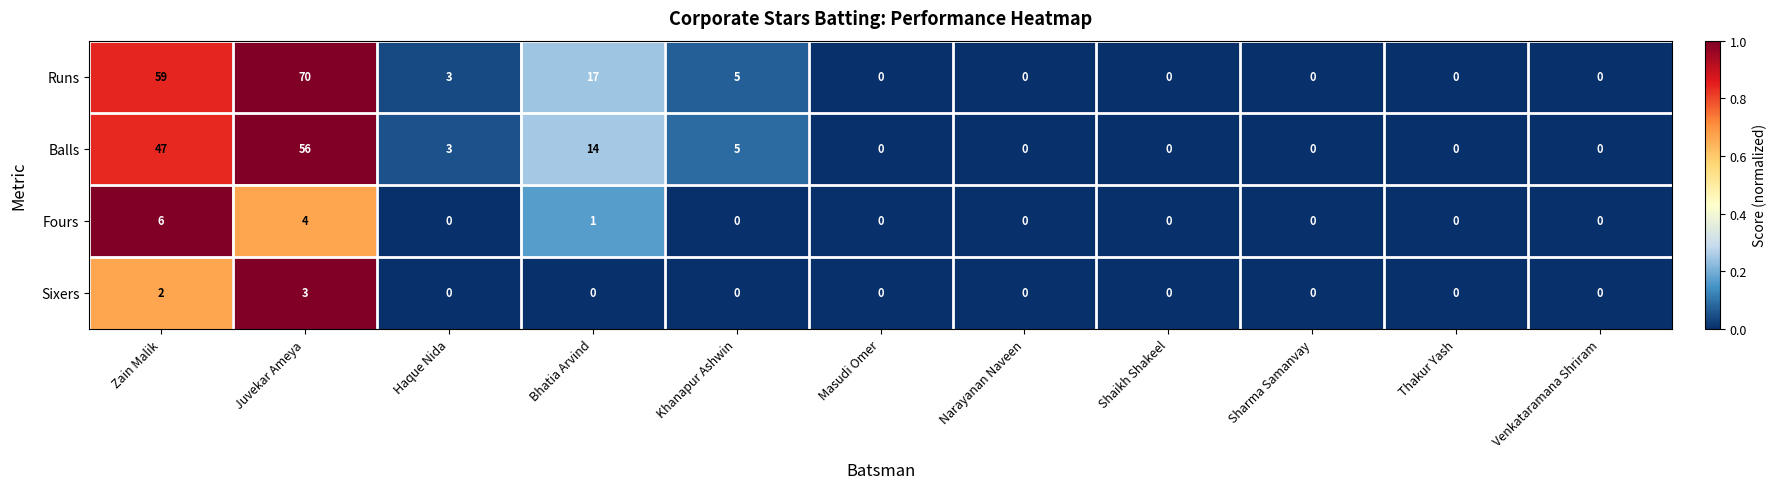

Which series has the largest range (max minus min)?

Runs